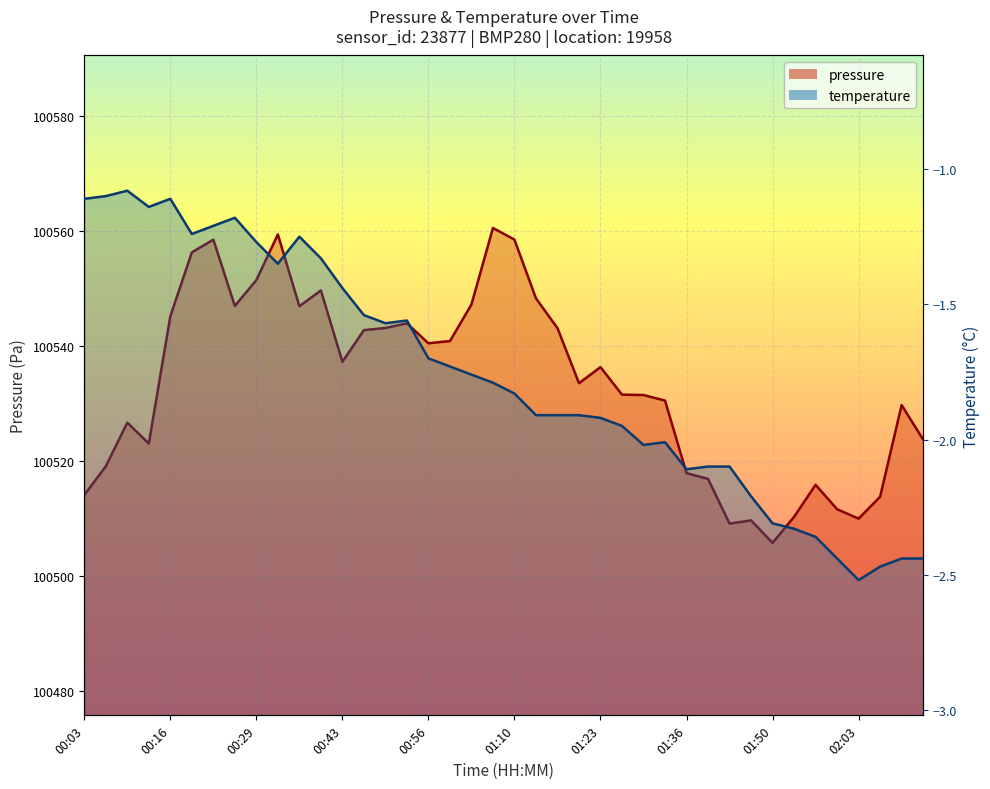

What is the lowest value of the pressure_line series?

100505.8